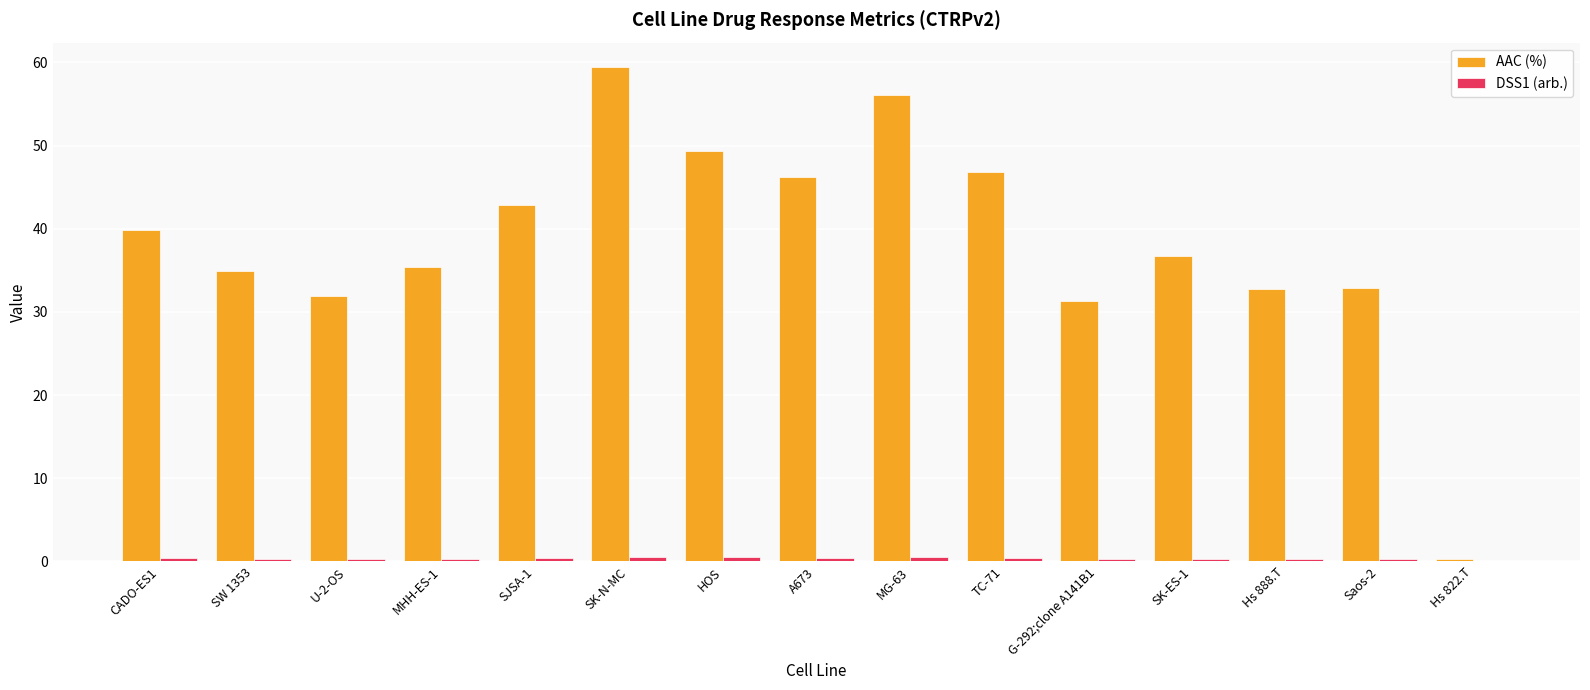

The value of AAC (%) at SW 1353 is 50.2. True or false?

False